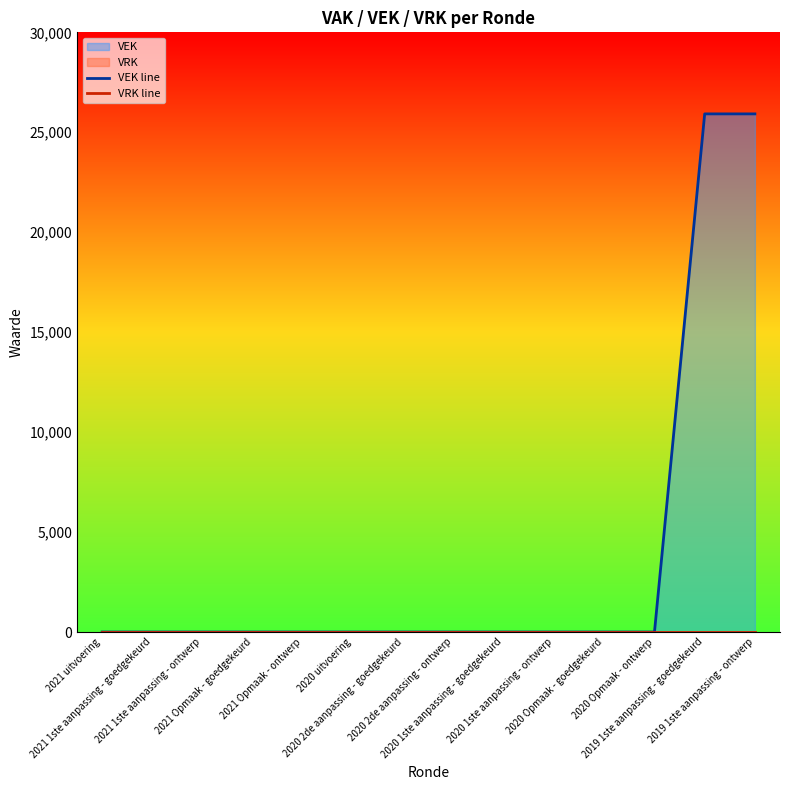

Rank the series by their average value, from highest to lowest.

VEK line, VRK line